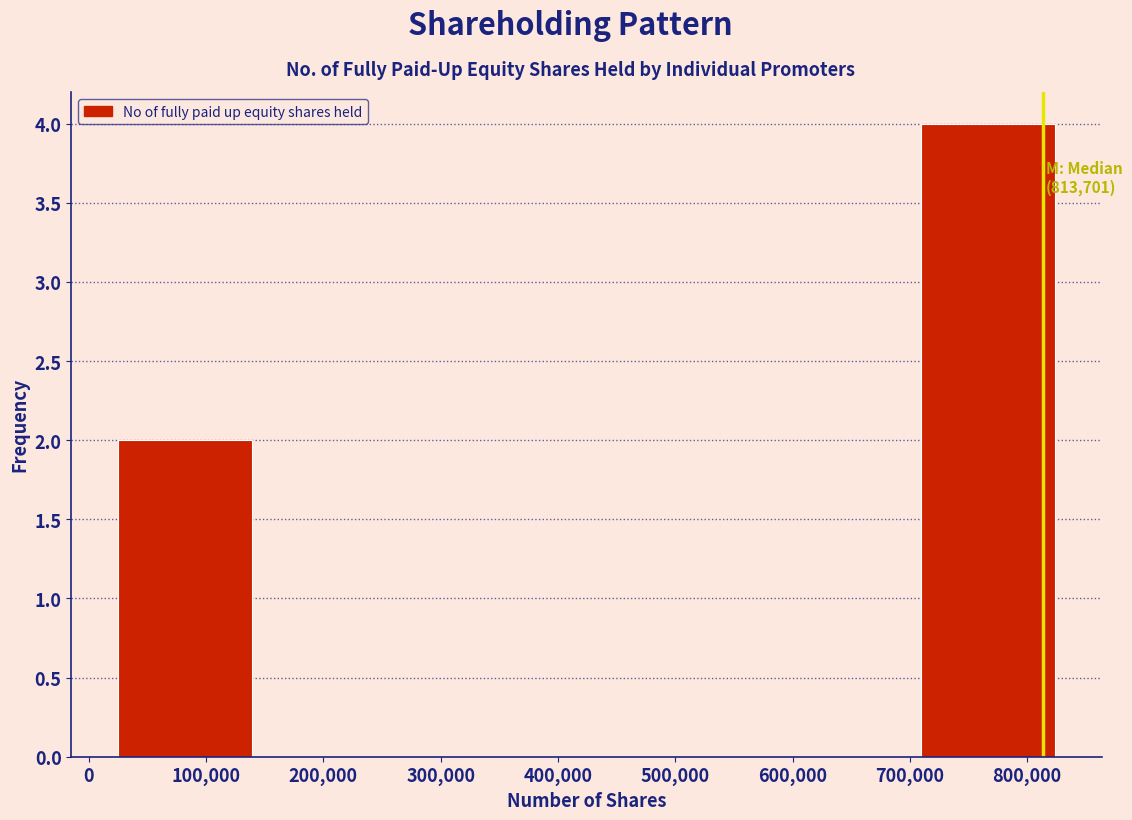

Over which range of the x-axis is the bar tallest?

710000 to 820000